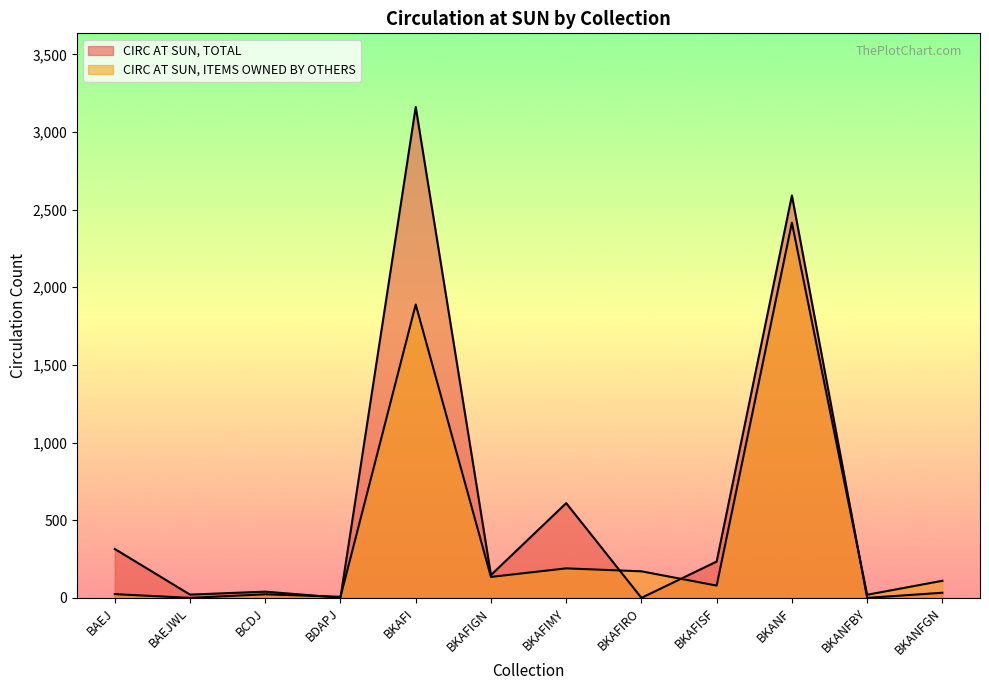

Rank the series at BDAPJ from highest to lowest value.

CIRC AT SUN, ITEMS OWNED BY OTHERS, CIRC AT SUN, TOTAL